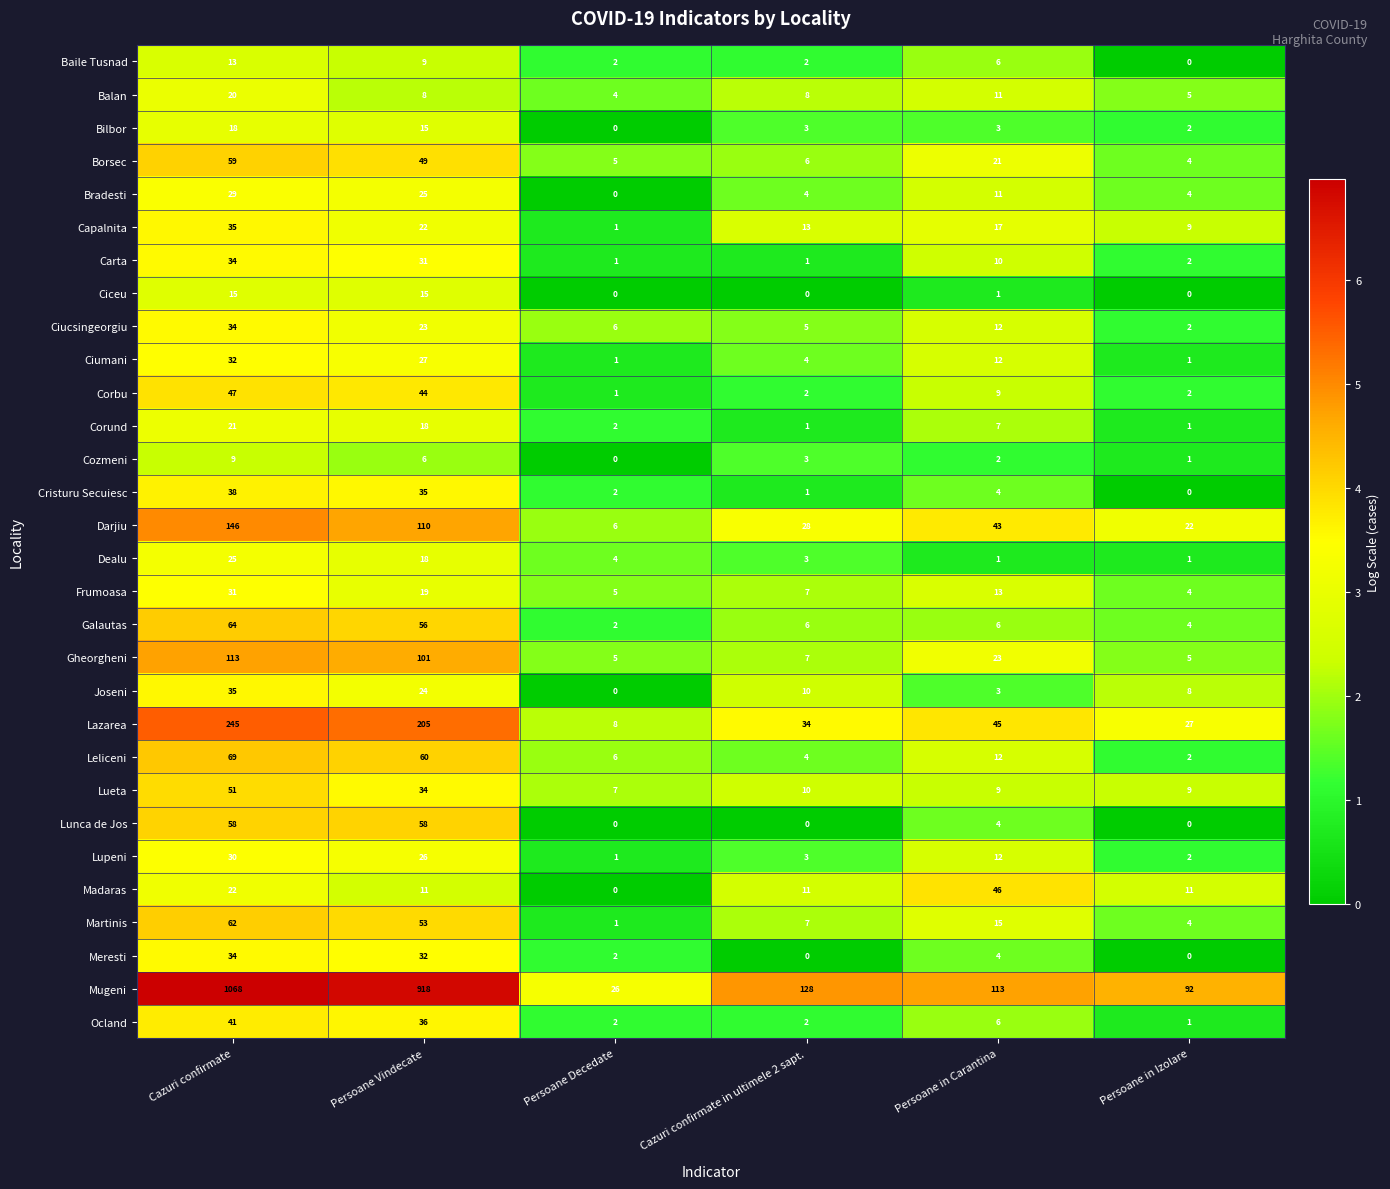

The value of Darjiu at Persoane Decedate is 3. True or false?

False